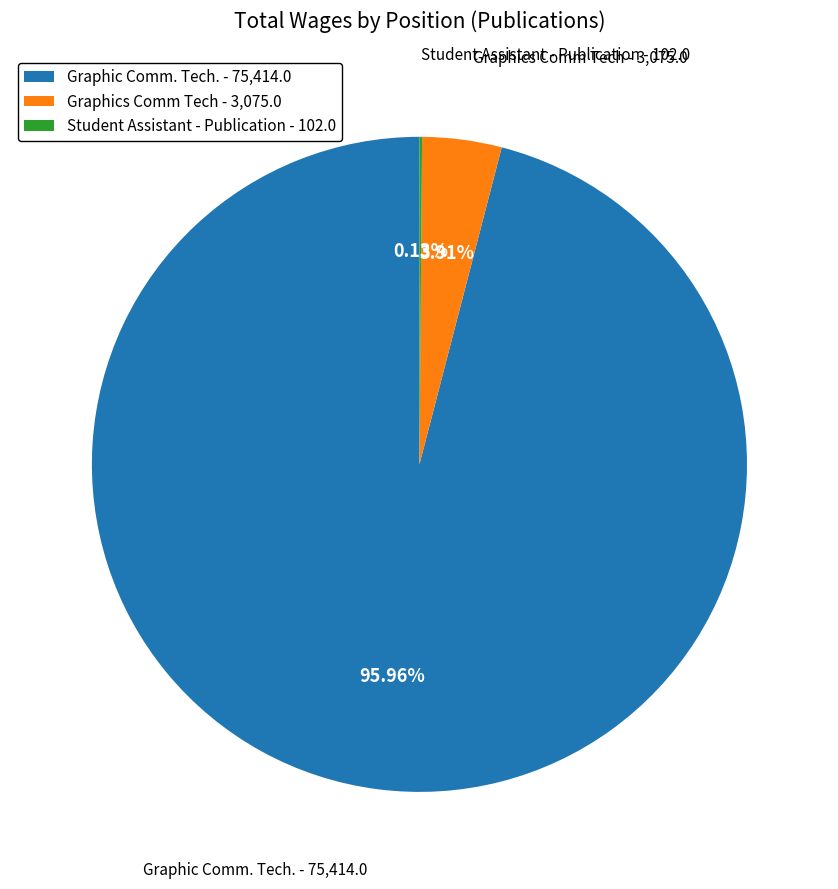

Do Graphics Comm Tech - 3,075.0 and Graphic Comm. Tech. - 75,414.0 together represent more than half of the pie?

Yes